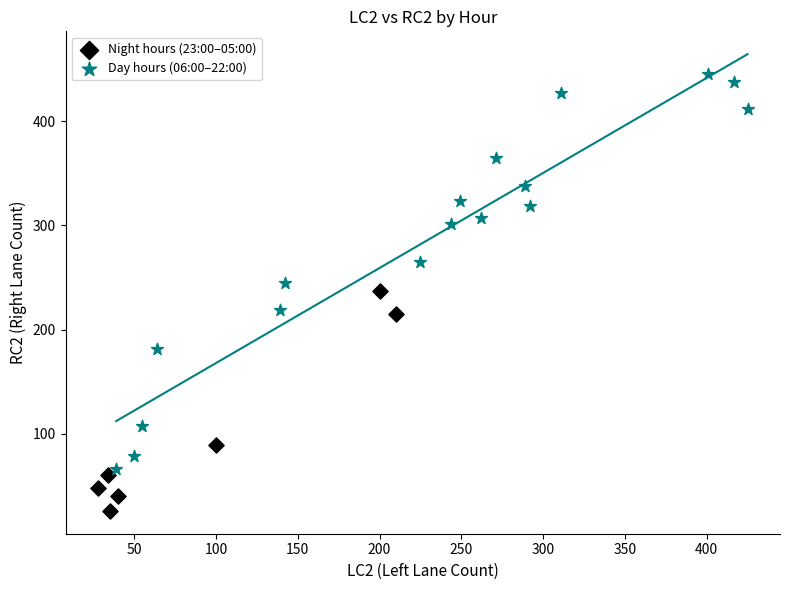

Which series reaches the minimum Y coordinate?

Night hours (23:00–05:00)